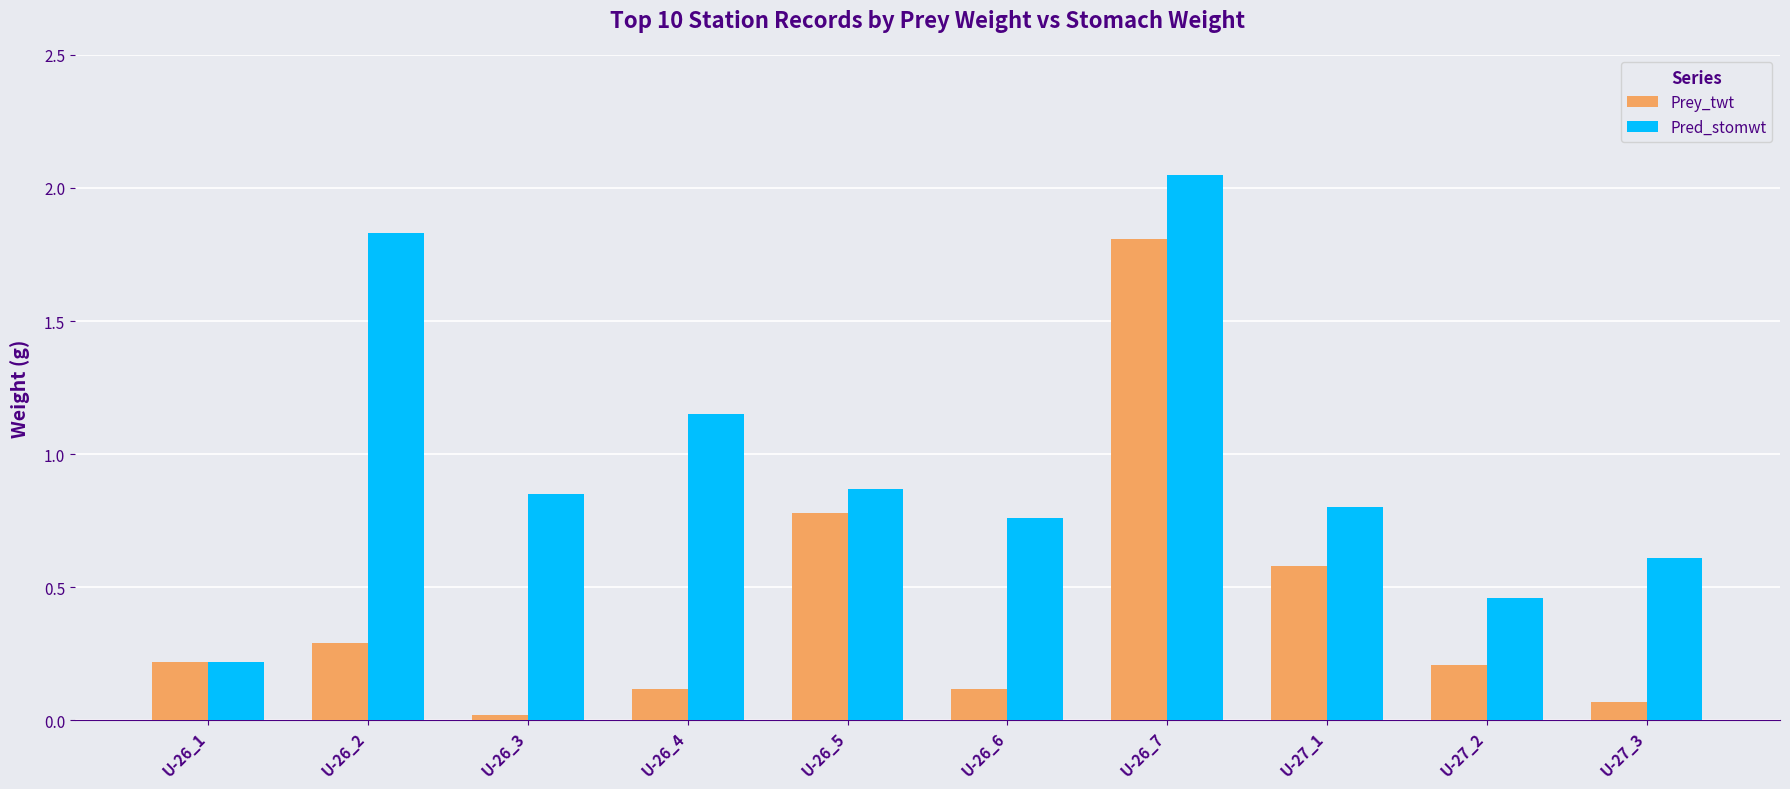

What is the sum of all Pred_stomwt values?

9.6